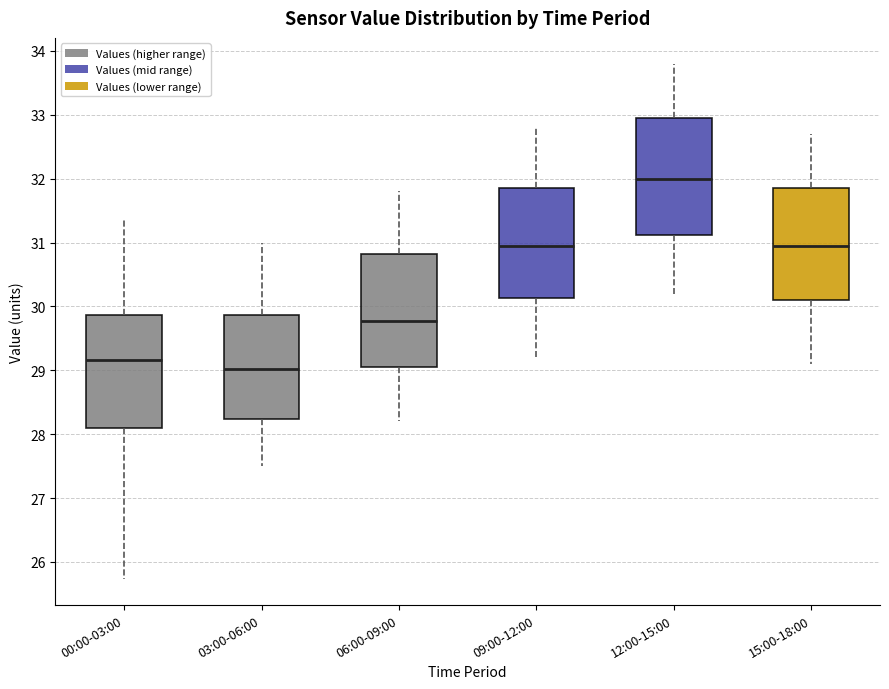

Where does the lower whisker of the box for 09:00-12:00 end on the y-axis? The values are not printed on the chart, so give them approximately, as read against the axis.

29.2